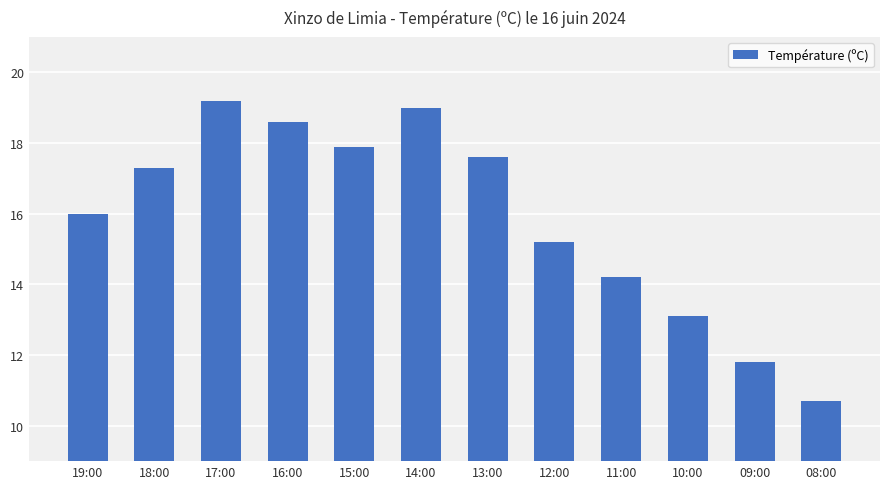

What is the change in value from 15:00 to 13:00?

-0.3